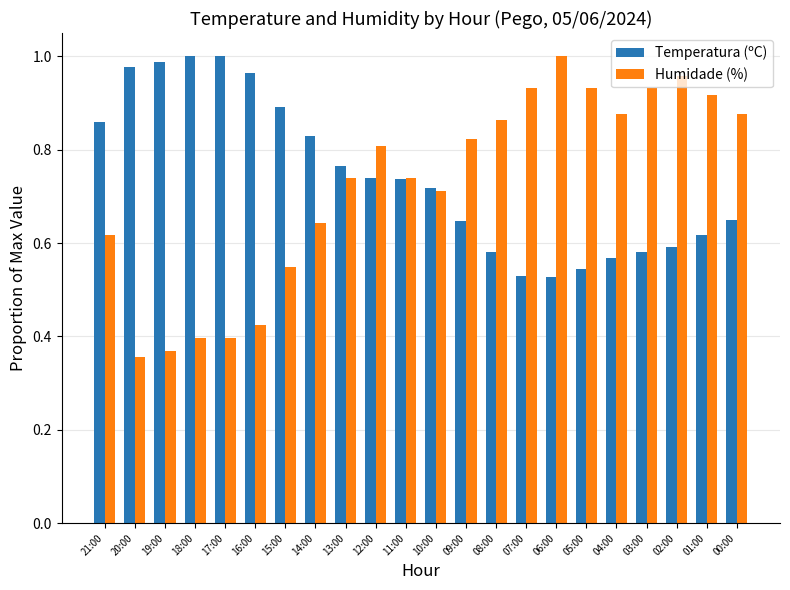

The Humidade (%) series shows 0.9 at 07:00. True or false?

True